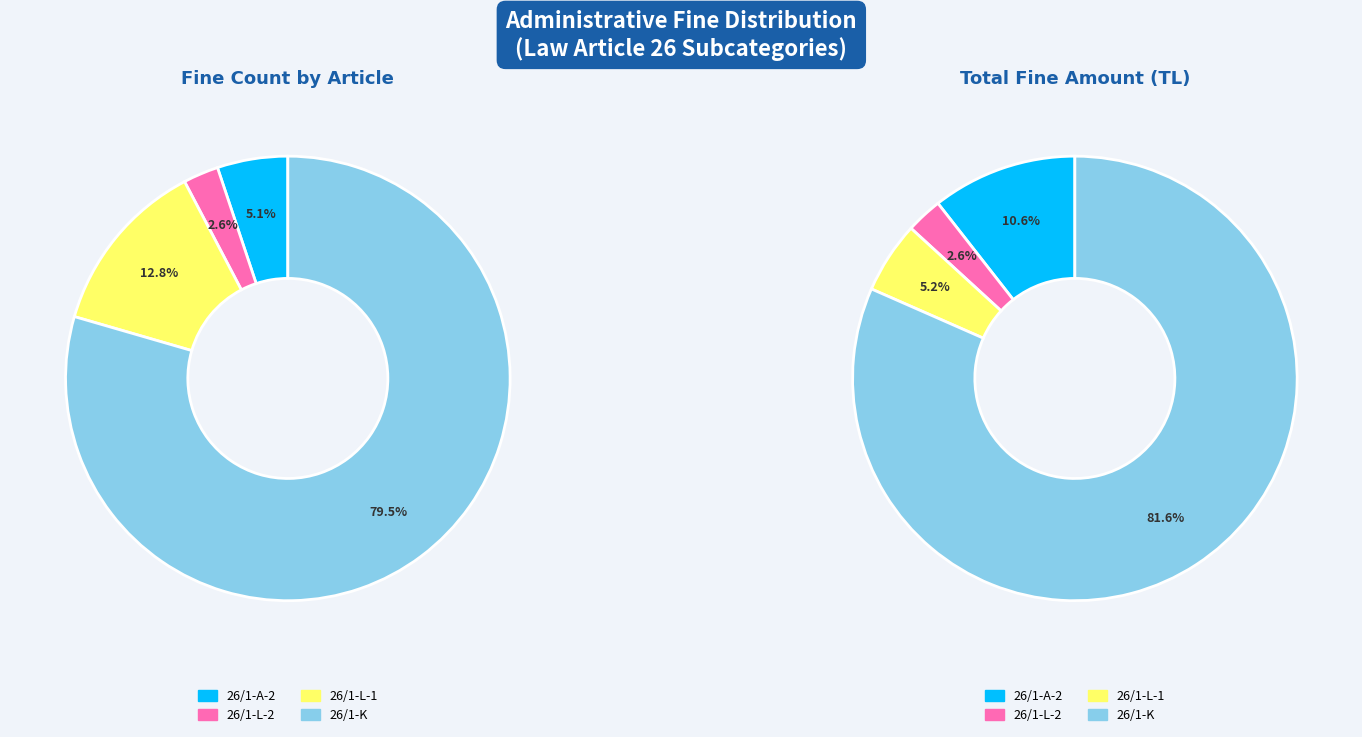

What is the ratio of the value at 26/1-L-1 to the value at 26/1-K?

0.2